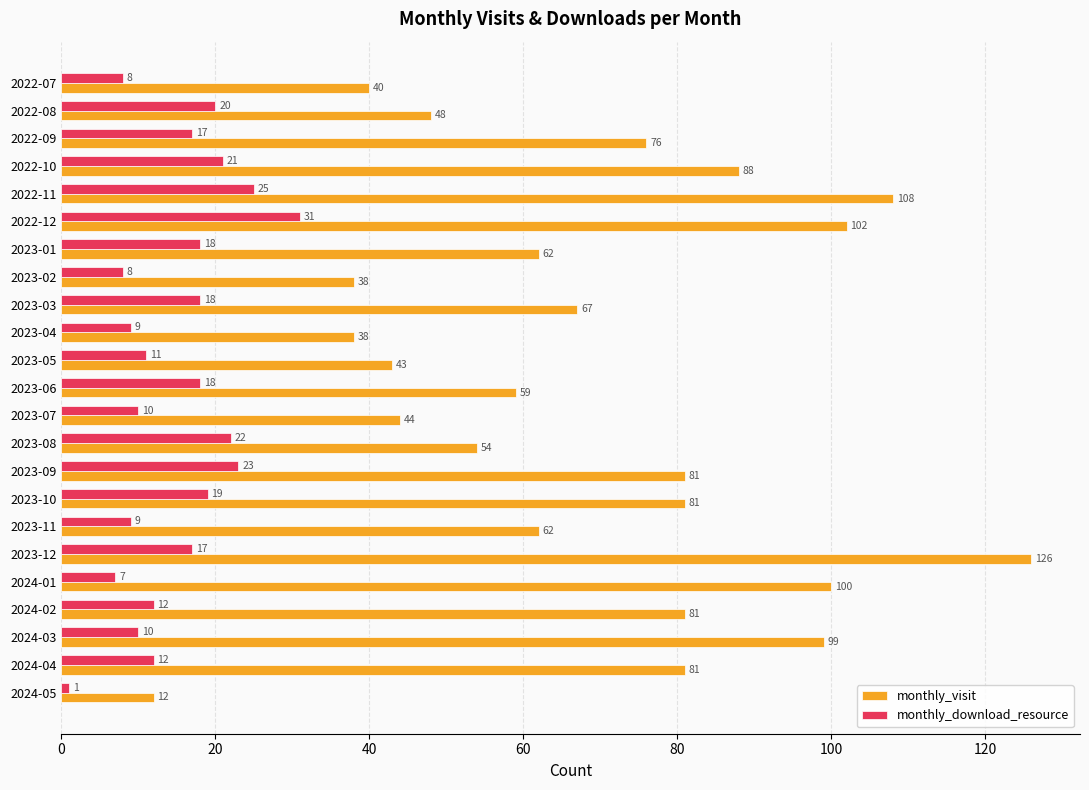

List the series in order of their overall mean, lowest first.

monthly_download_resource, monthly_visit